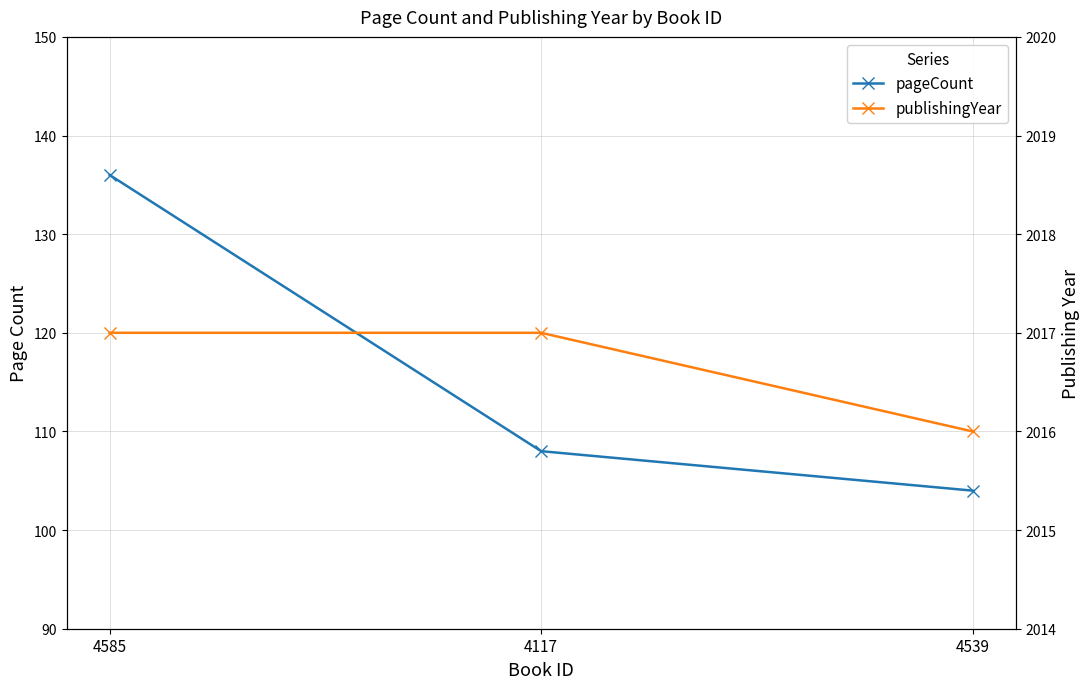

Which category has the lowest value in the publishingYear series?

4539